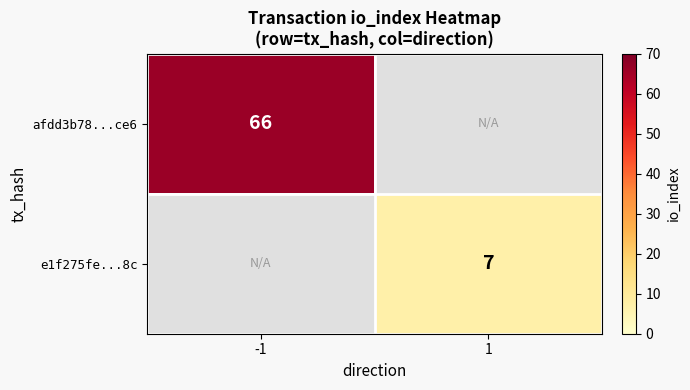

The afdd3b78...ce6 series shows 66 at -1. True or false?

True